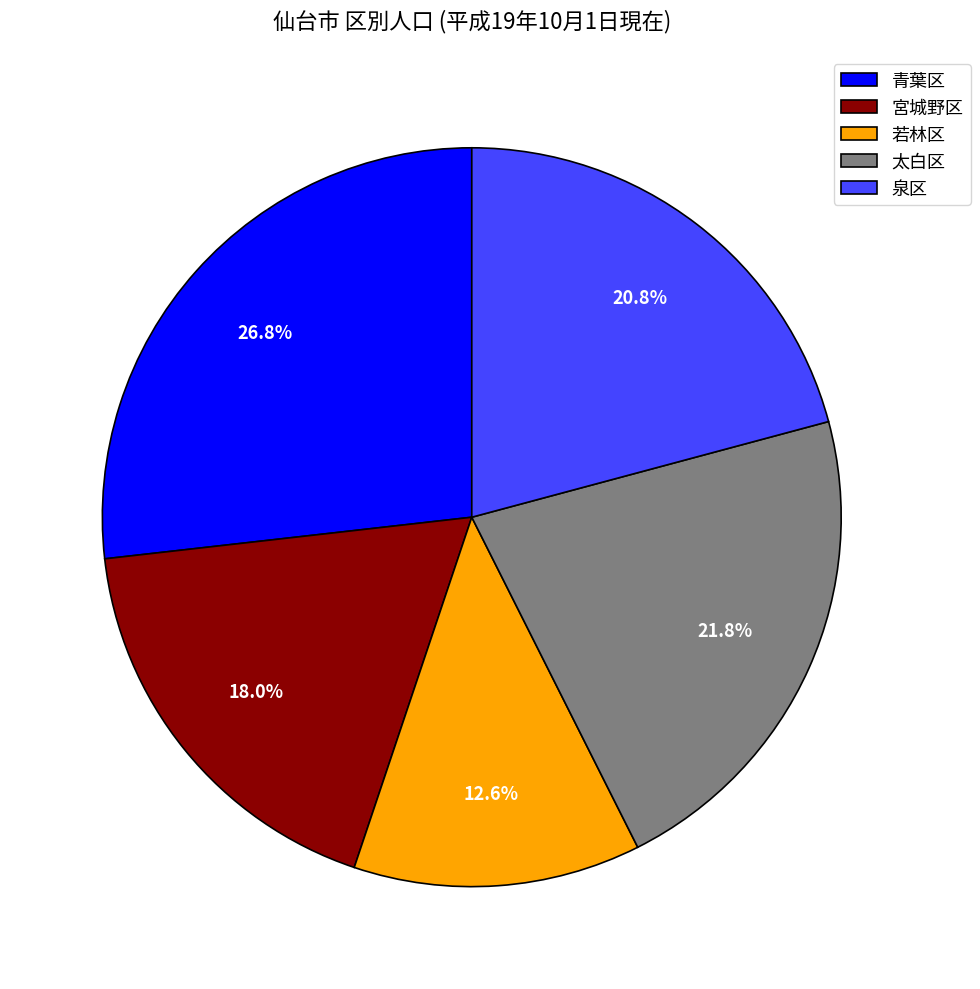

Is the sum of 若林区 and 青葉区 greater than half?

No